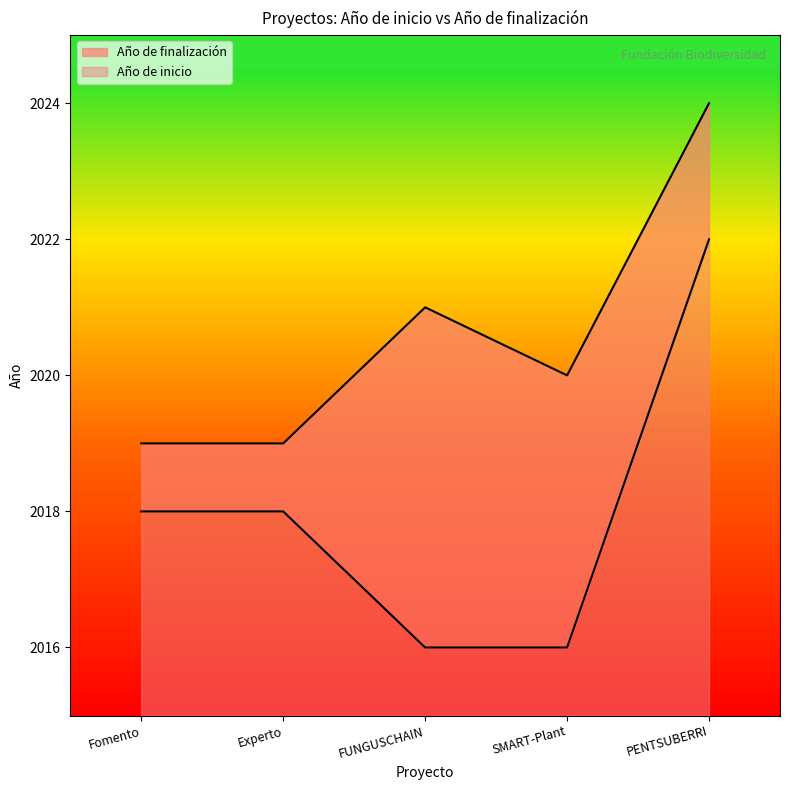

True or false: Año de finalización and Año de inicio intersect in this chart.

False